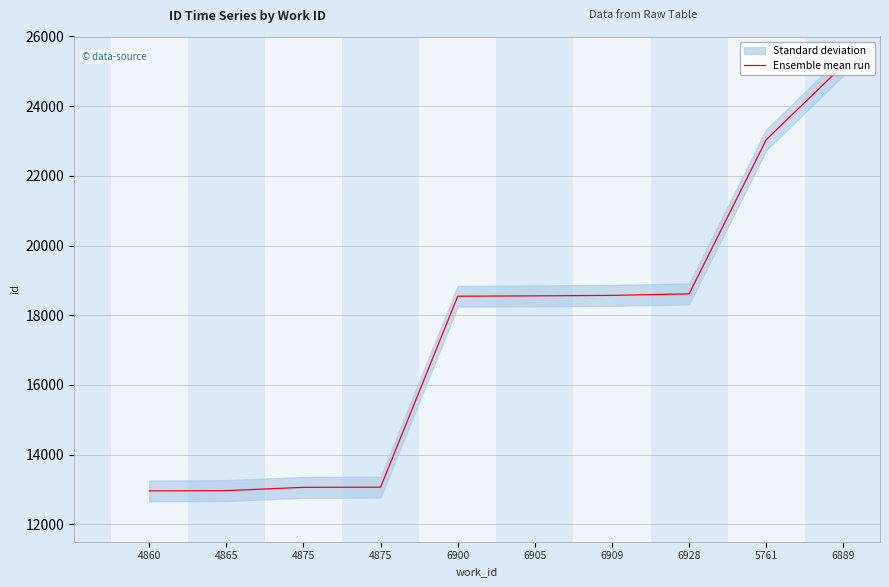

What is the sum of the values at 6928 and 4875?

31678